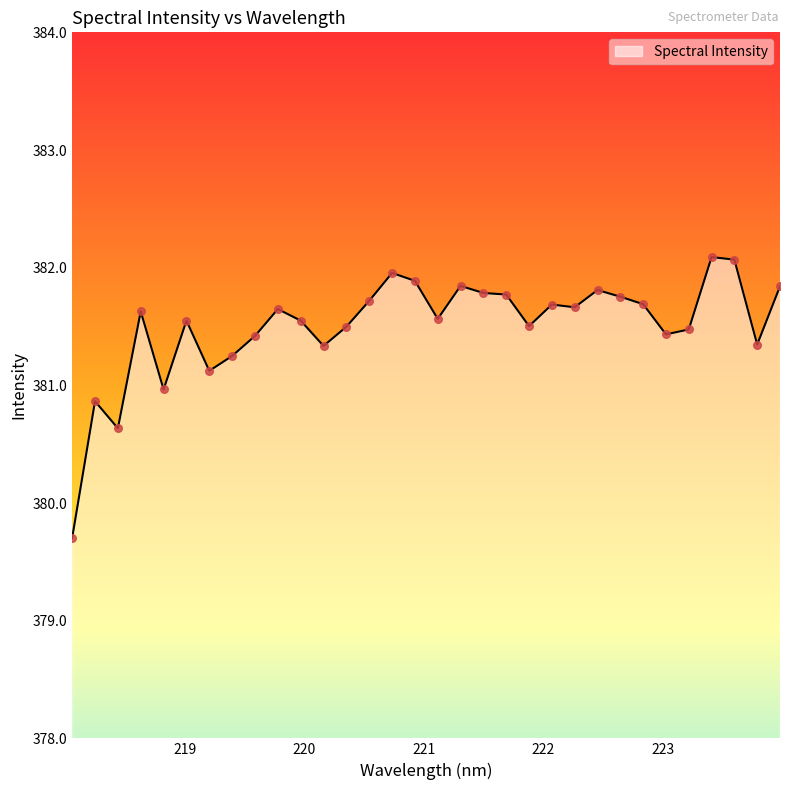

What is the maximum value shown in the chart?

382.1